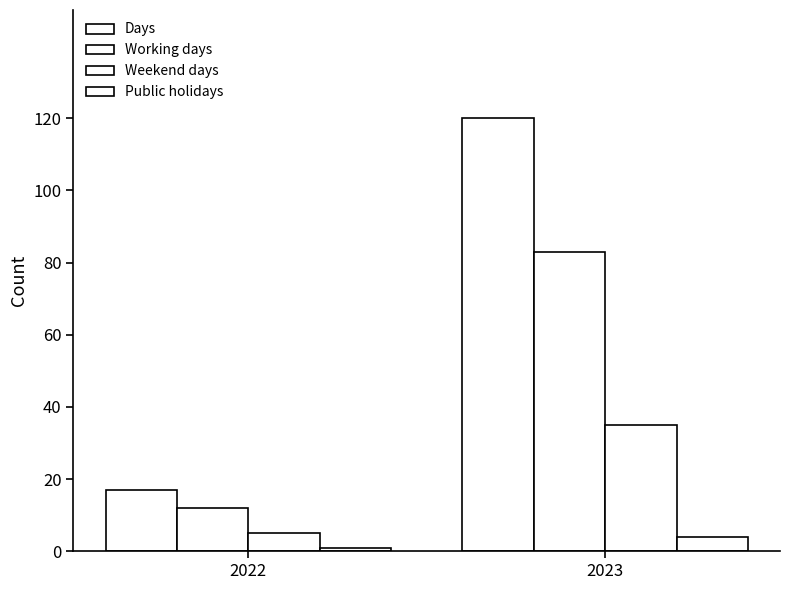

How many Weekend days values are between 5 and 35?

2